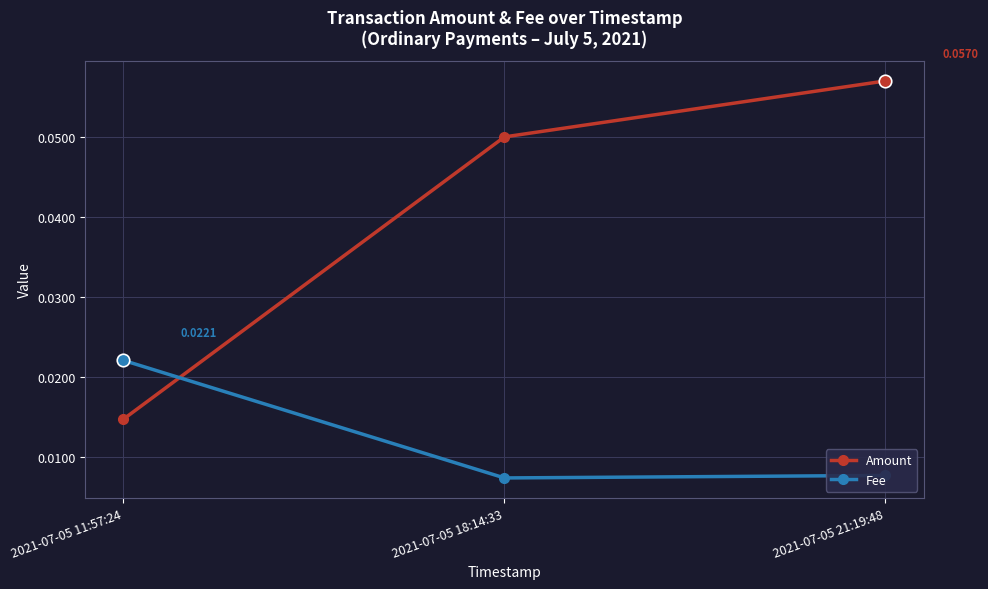

At how many categories does at least one series exceed 0?

3